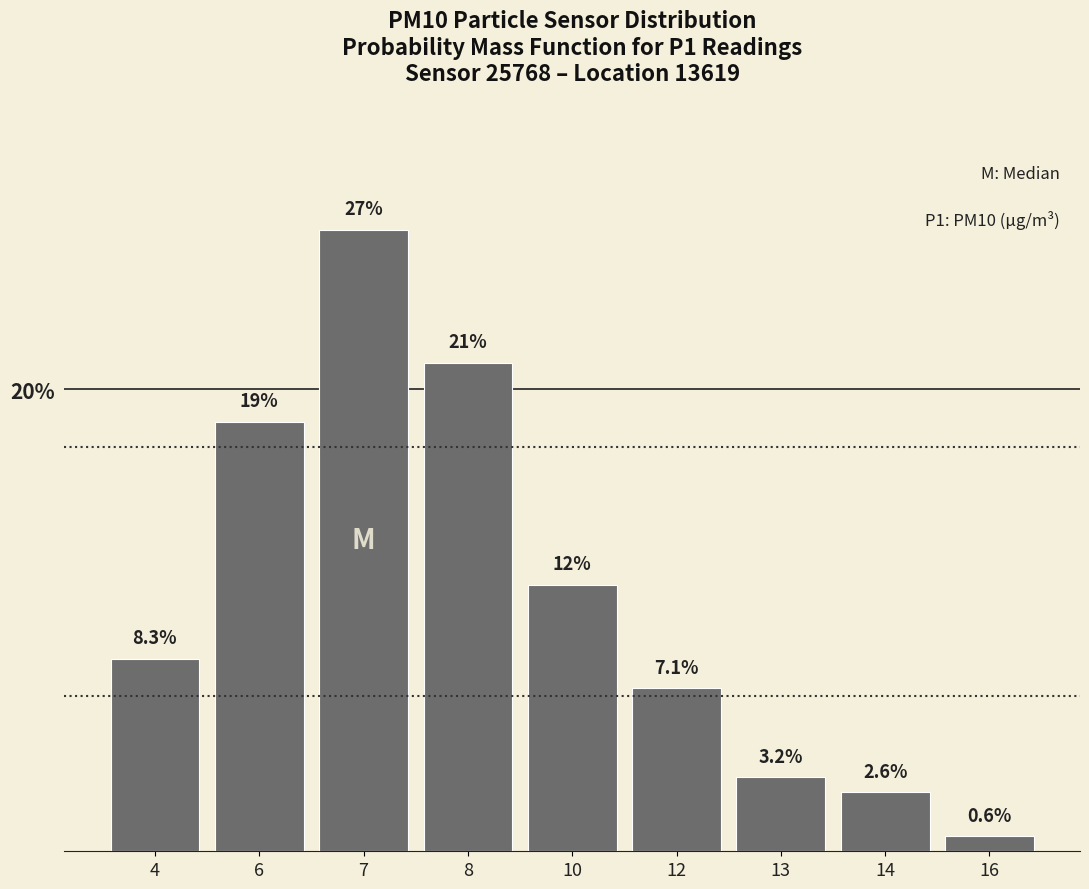

Reading right to left, transcribe all the data shown in this chart.

16=0.6	14=2.6	13=3.2	12=7.1	10=11.5	8=21.2	7=26.9	6=18.6	4=8.3